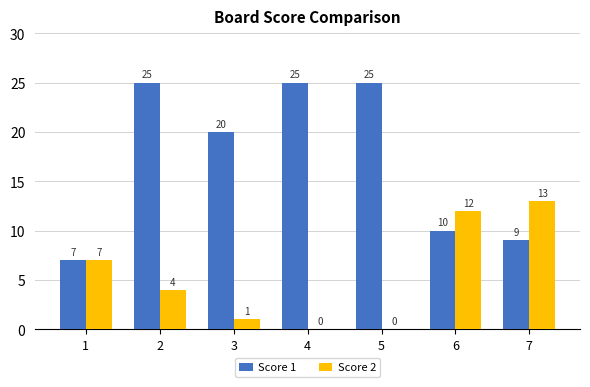

What is the sum of the Score 2 values at 1 and 4?

7